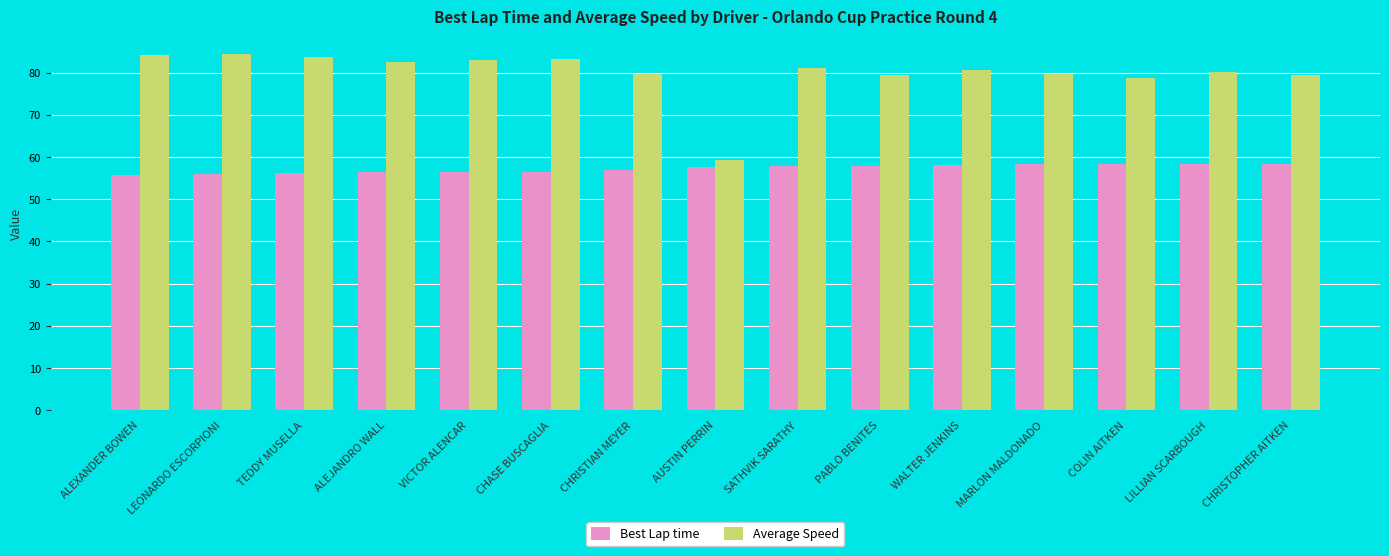

How many bars are there in total?

30